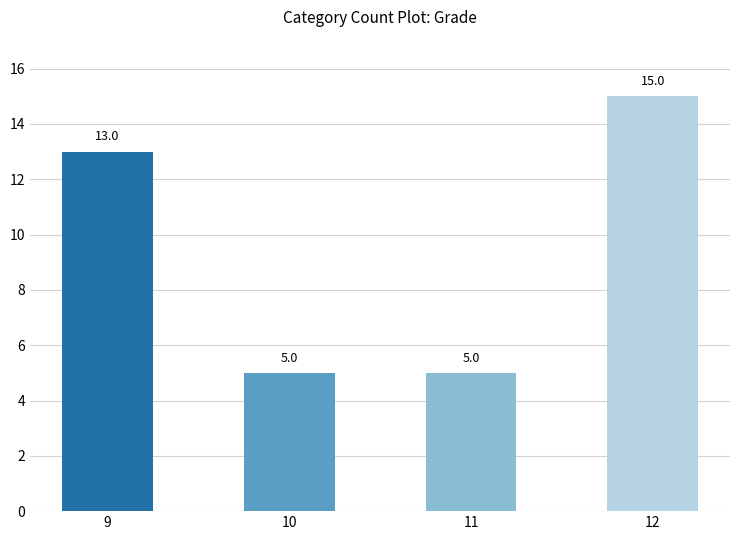

What is the average value?

10